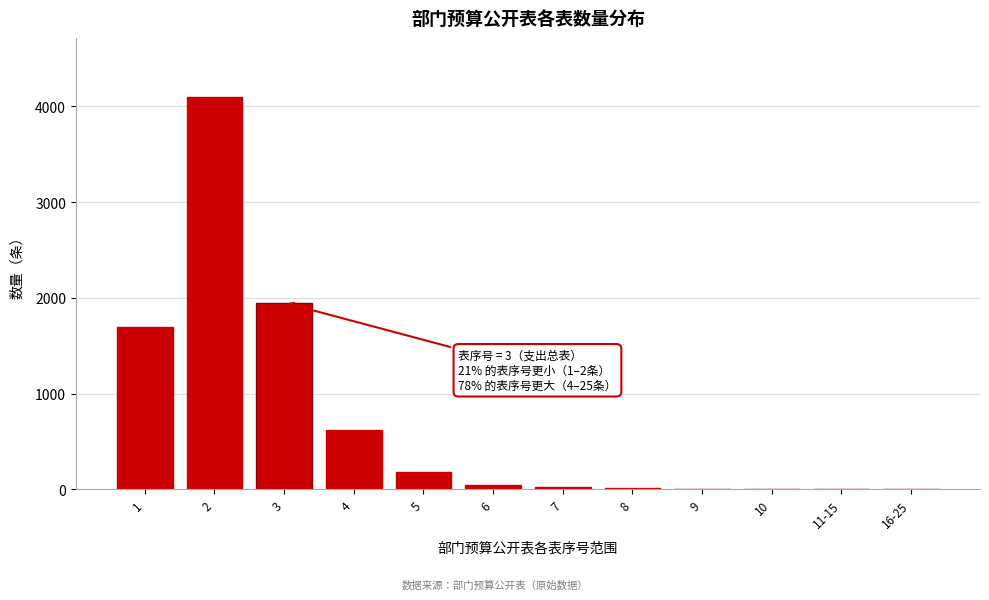

What is the maximum value shown in the chart?

4100